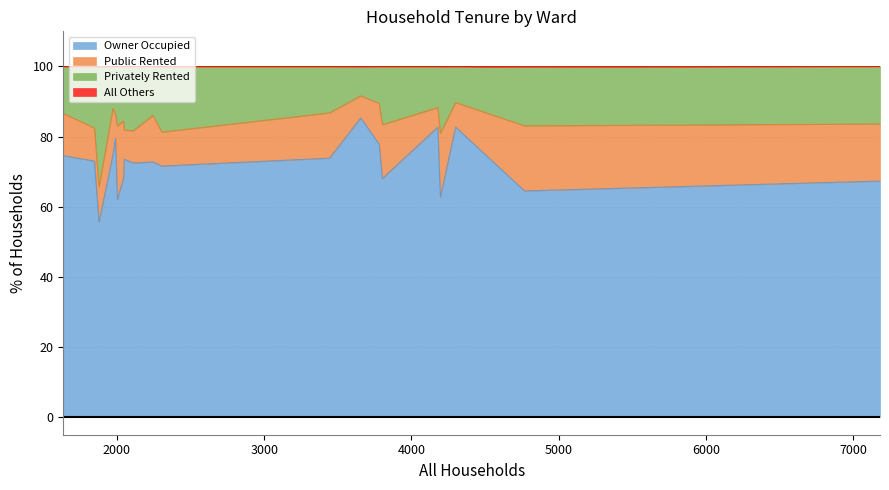

True or false: Owner Occupied has a value of 145.8 at Corfe Mullen Ward.

False